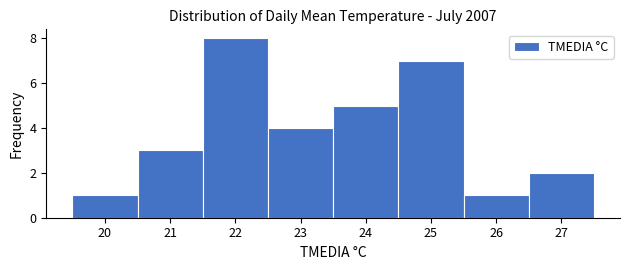

Reading left to right, transcribe this chart: for each bar, give the range it covers on the x-axis and its height. The values are not printed on the chart, so give them approximately, as read against the axis.

19.5 to 20.5: 1
20.5 to 21.5: 3
21.5 to 22.5: 8
22.5 to 23.5: 4
23.5 to 24.5: 5
24.5 to 25.5: 7
25.5 to 26.5: 1
26.5 to 27.5: 2